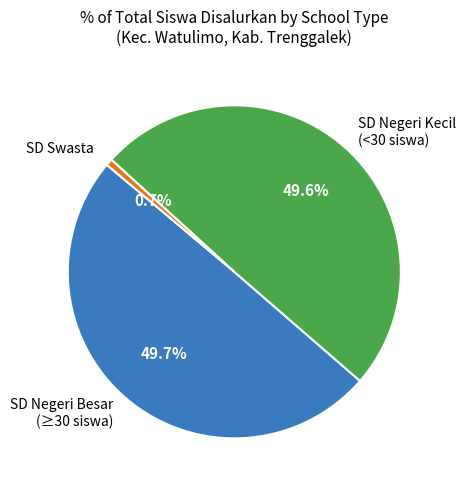

Which slice is the smallest?

SD Swasta